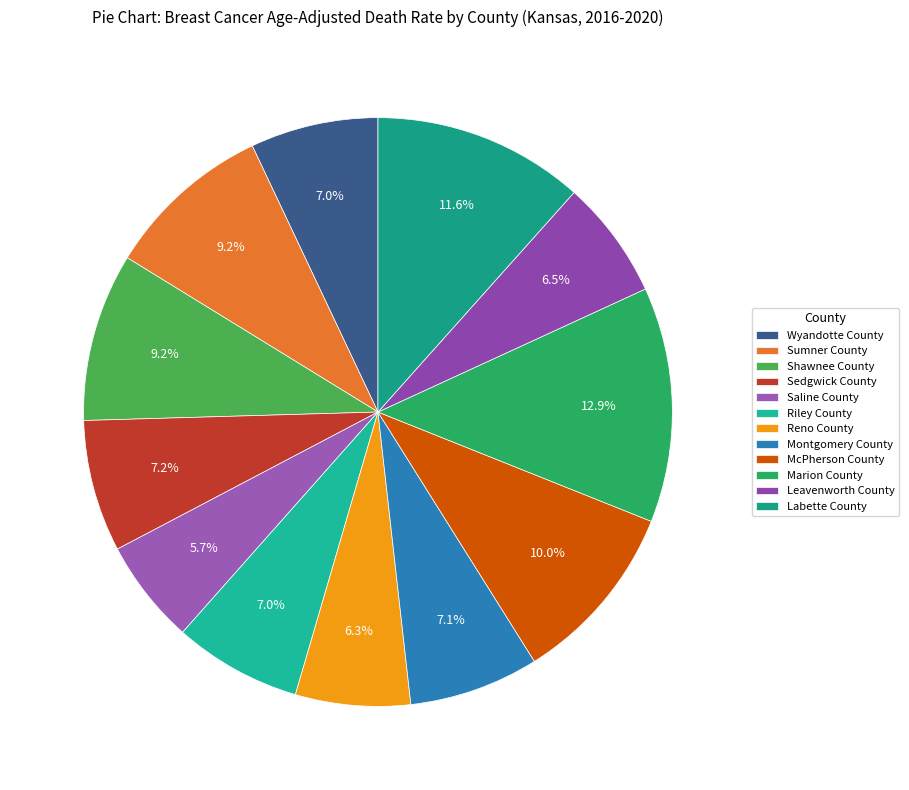

Count the number of slices in the pie.

12